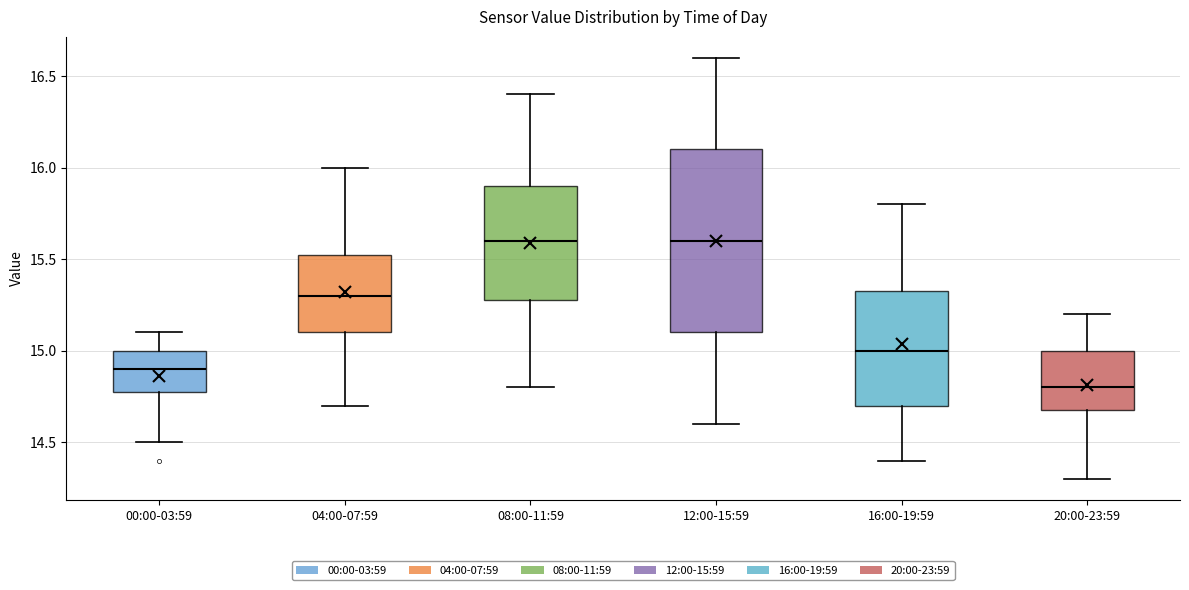

Where does the median line of the box for 16:00-19:59 sit on the y-axis? The values are not printed on the chart, so give them approximately, as read against the axis.

15.00